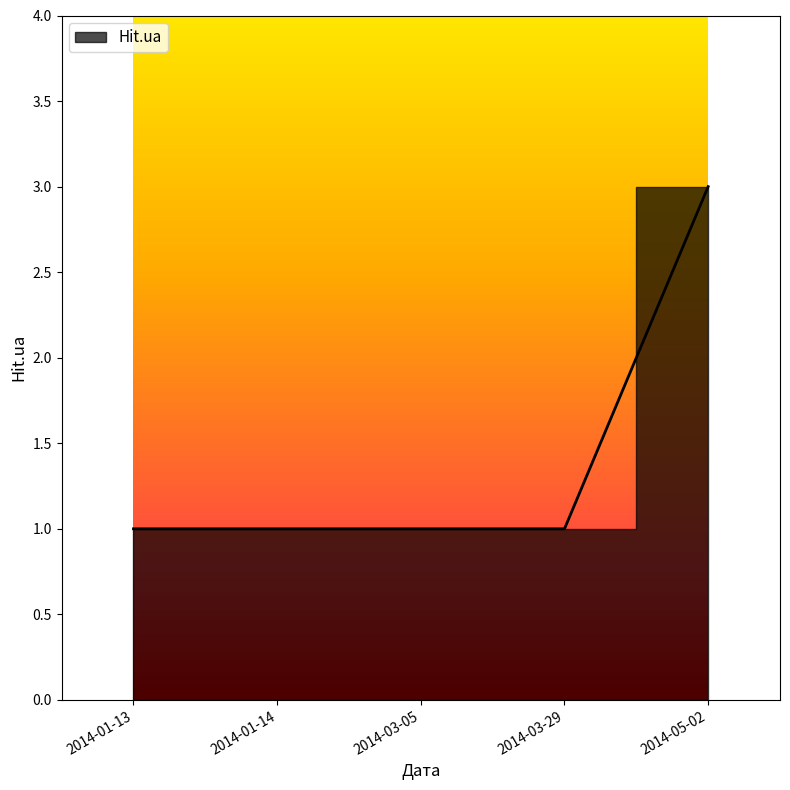

Reading left to right, list all the values displayed in this chart.

2014-01-13=1	2014-01-14=1	2014-03-05=1	2014-03-29=1	2014-05-02=3